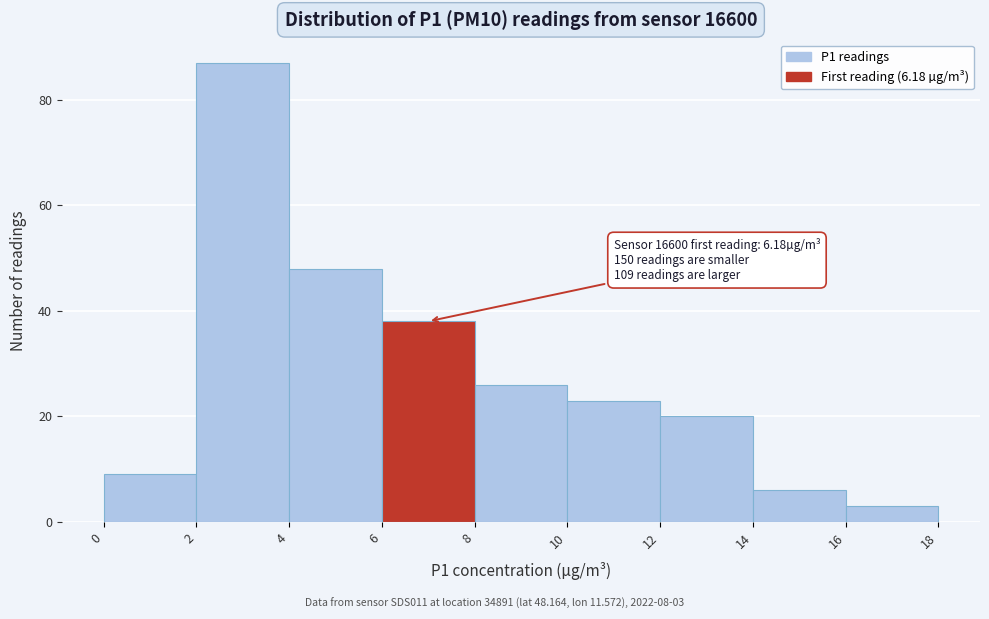

Over which range of the x-axis is the bar tallest?

2 to 4